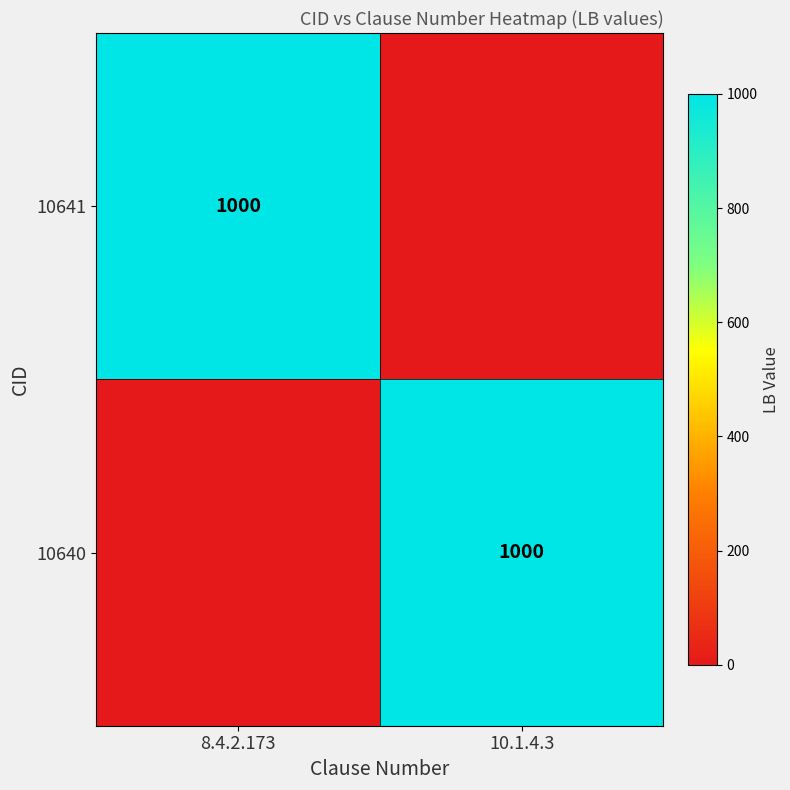

The value of 10640 at 10.1.4.3 is 1553. True or false?

False